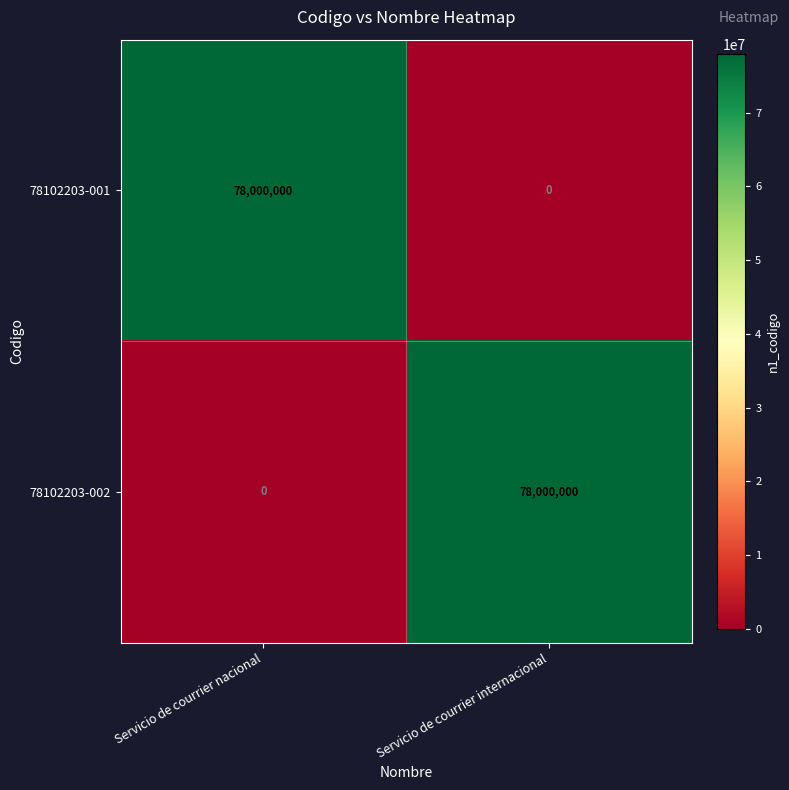

What is the maximum value for 78102203-002?

78000000